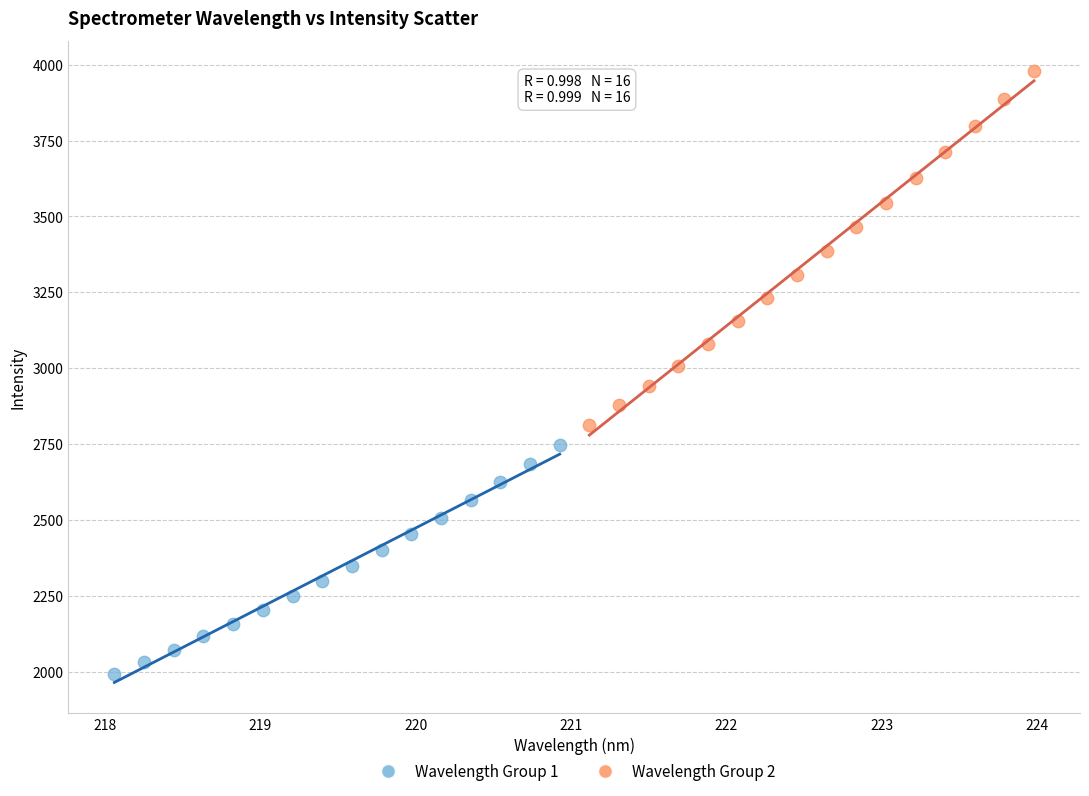

Which series contains the highest Y value?

Wavelength Group 2